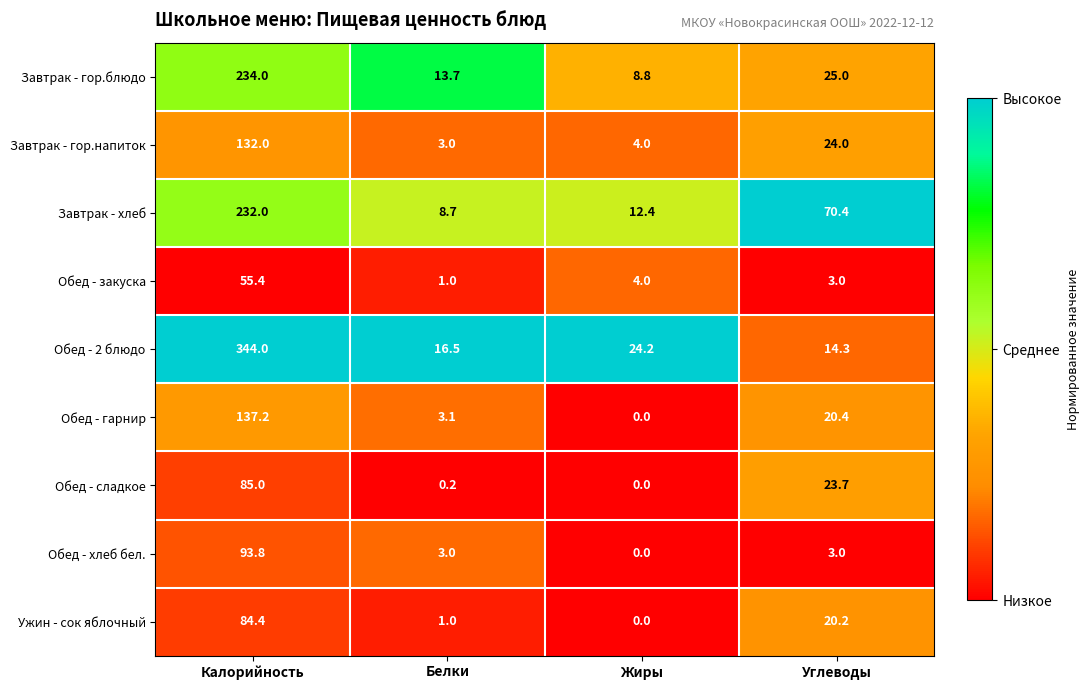

What is the spread (max minus min) of values at Жиры?

24.2